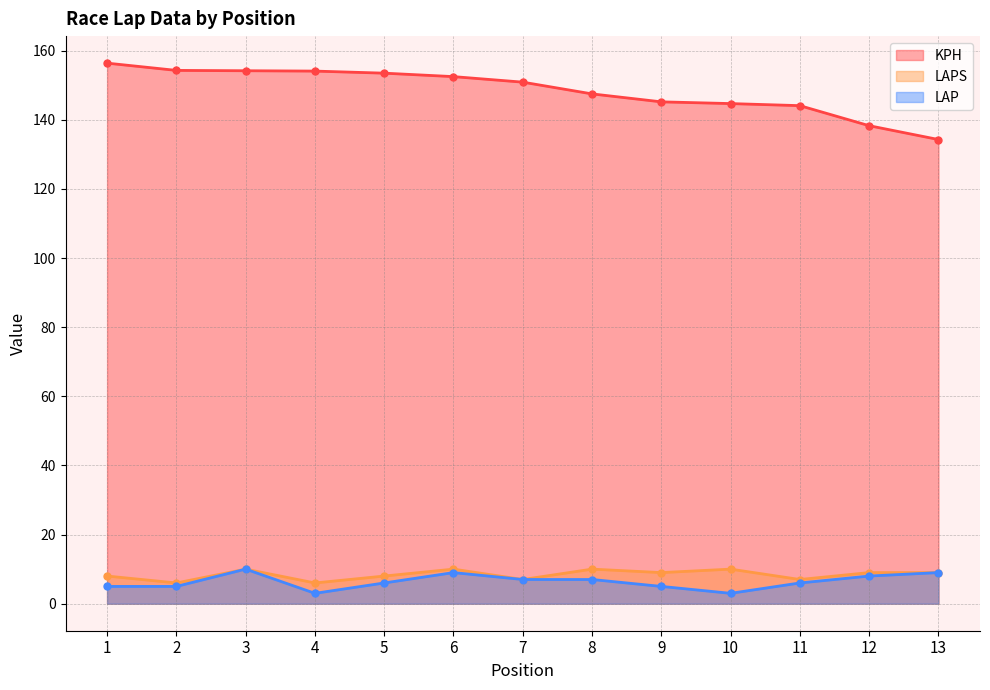

What is the difference between the highest and lowest values at 10?

141.7